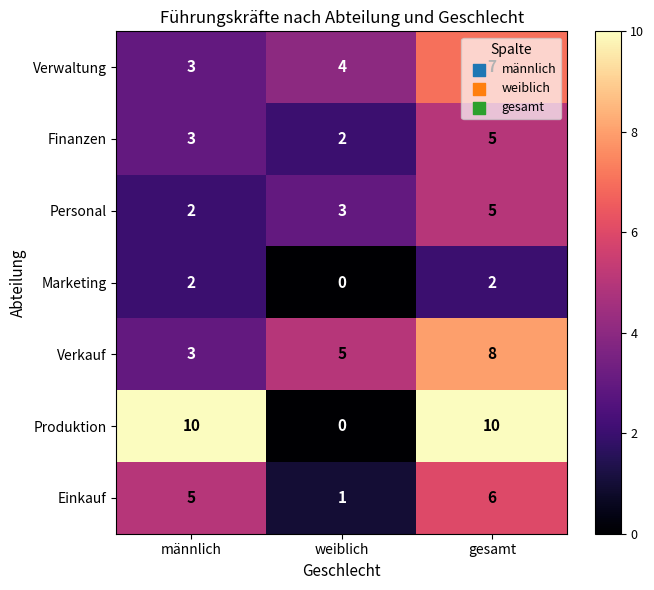

At which label does Personal reach its minimum?

männlich